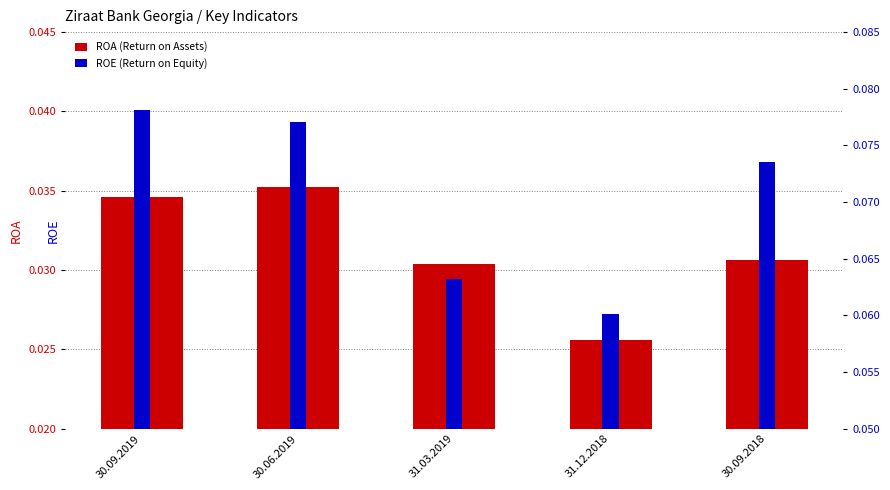

Which label corresponds to the smallest value in the chart?

31.12.2018